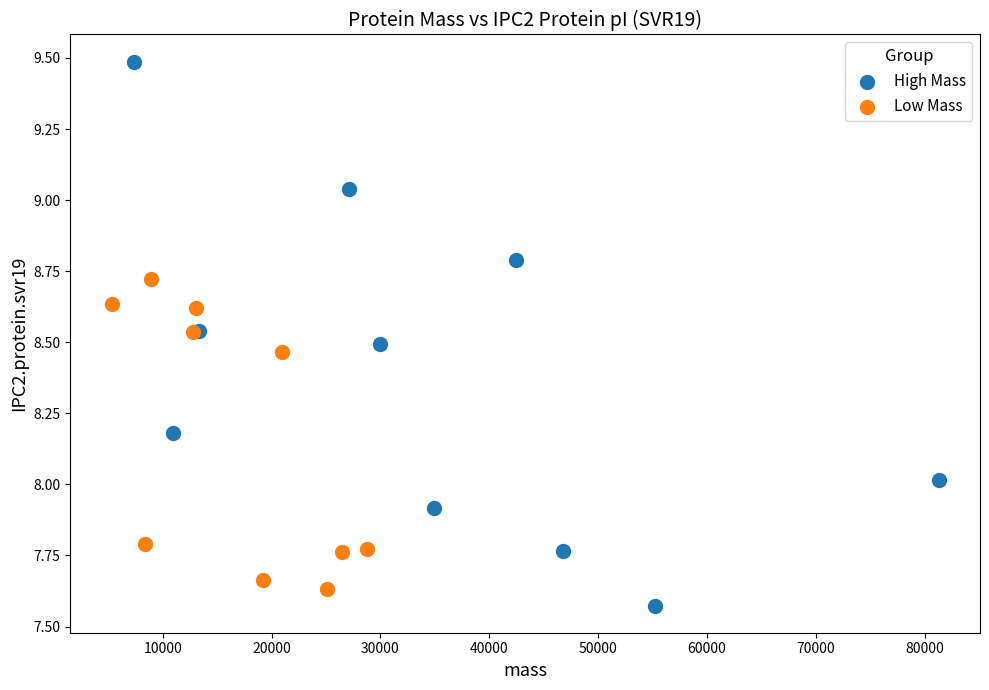

What are all the series names shown in the legend?

High Mass, Low Mass